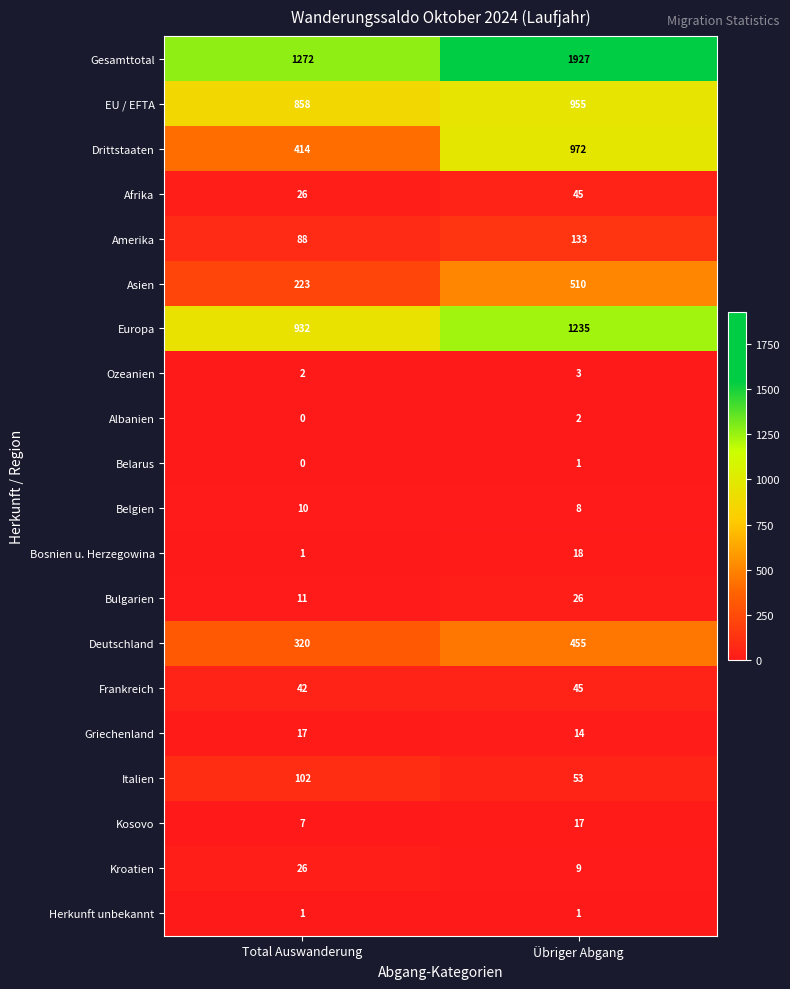

The value of Griechenland at Übriger Abgang is 14. True or false?

True